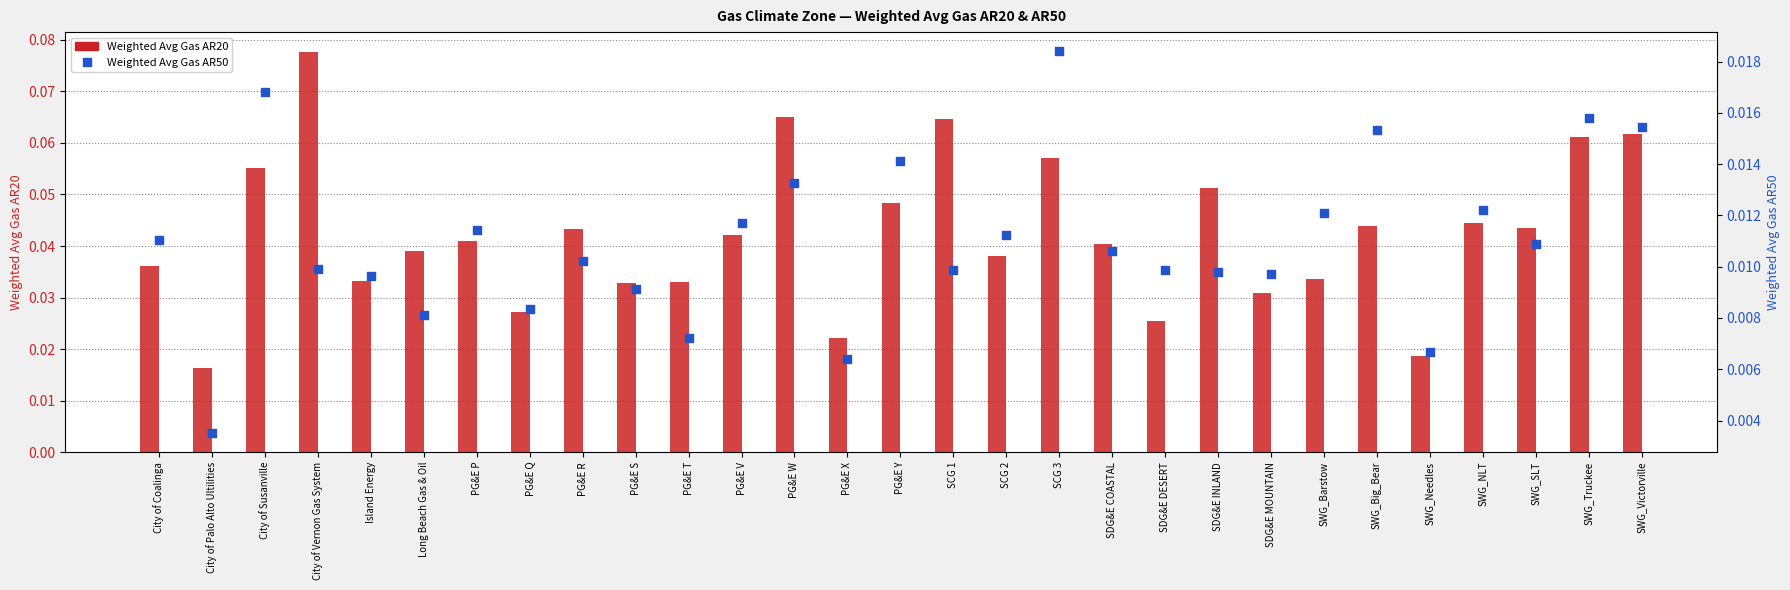

At which category is the sum across all series the highest?

City of Vernon Gas System